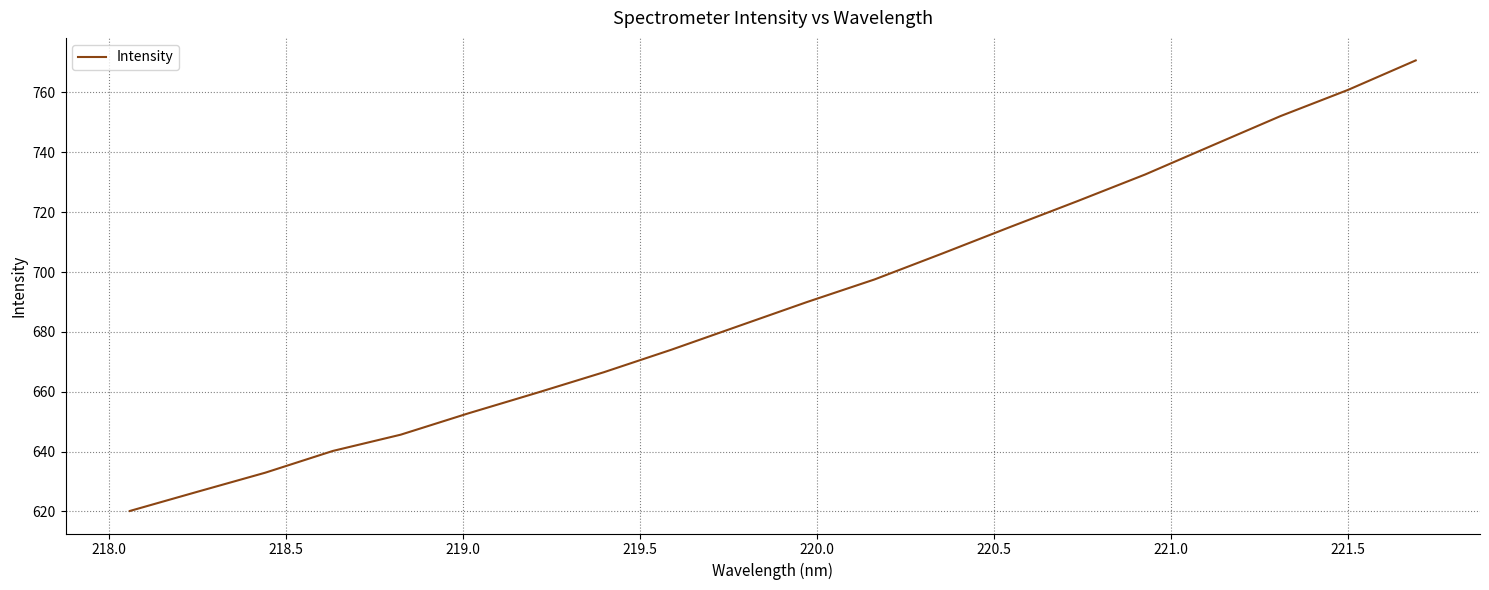

Does the chart display data point markers on the line(s)?

No